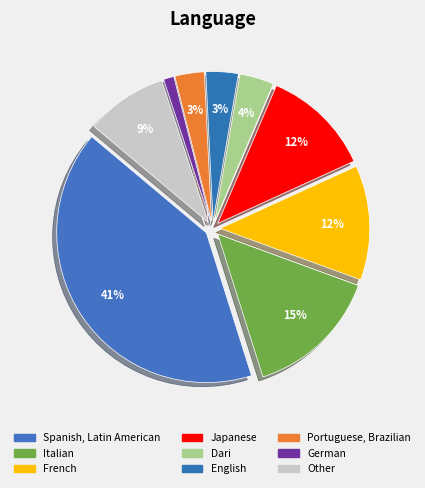

Which category has the smallest portion of the pie?

German